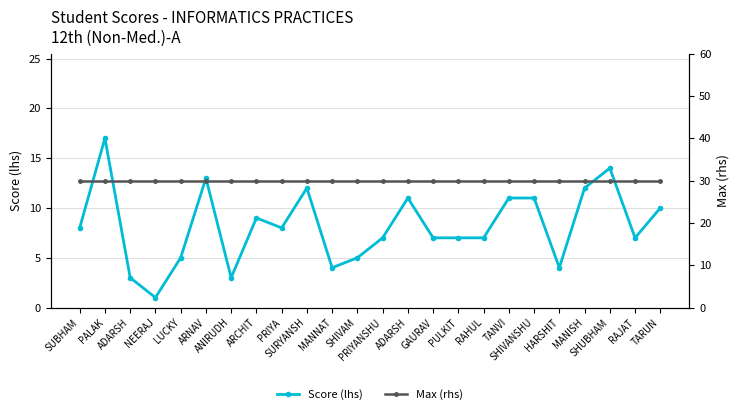

How many categories are shown in the chart?

24